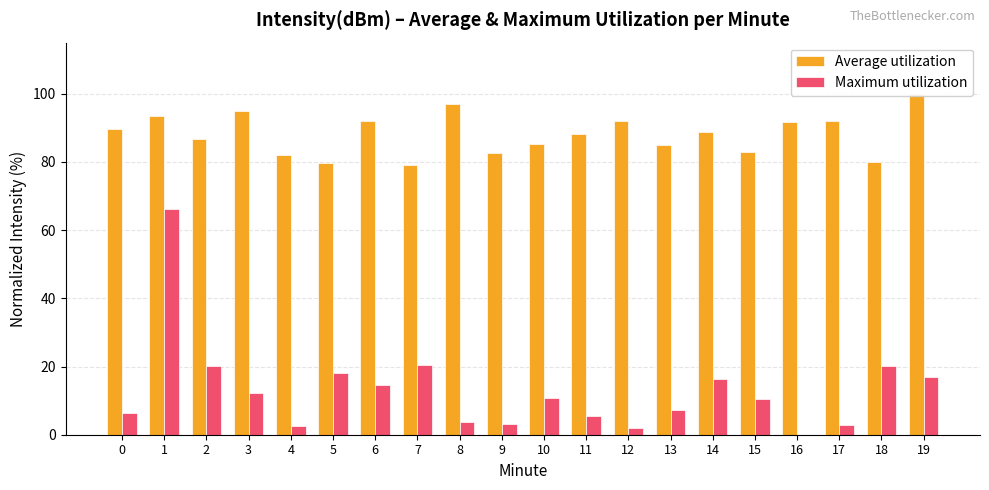

How many data points in Maximum utilization are less than 10?

9